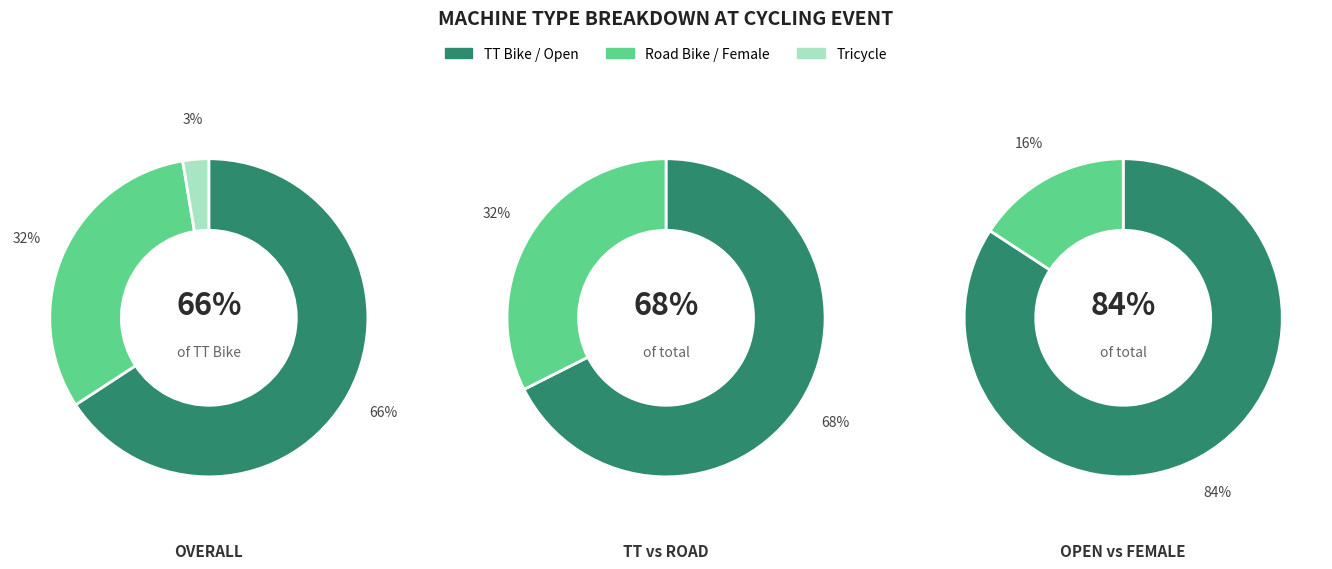

Is there any slice that represents more than half of the pie?

Yes